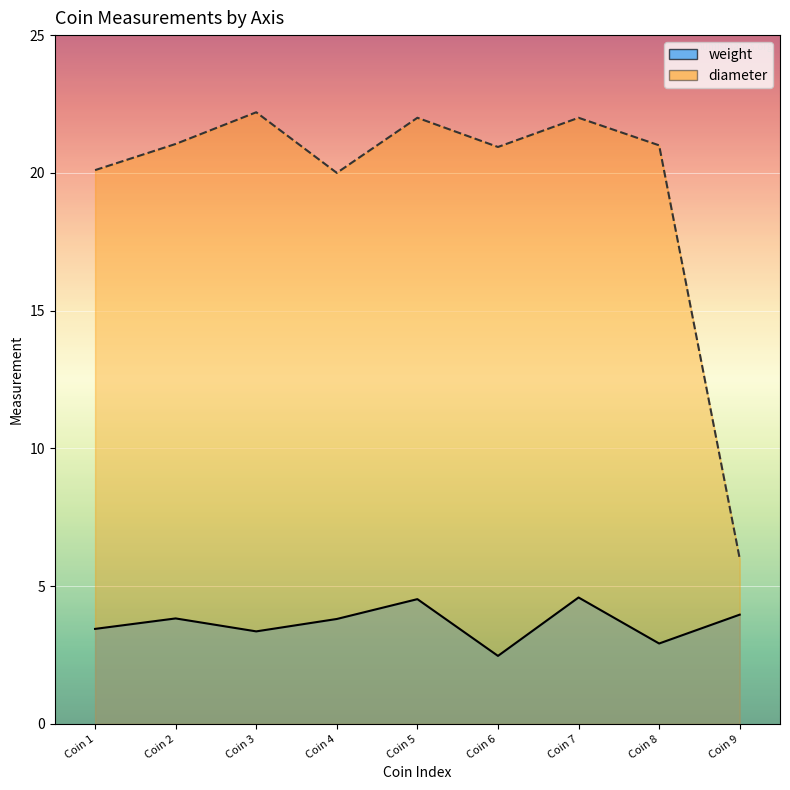

At how many categories does at least one series exceed 20?

7